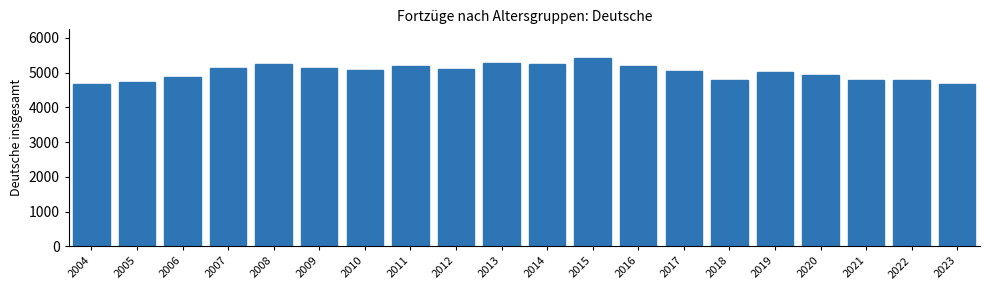

True or false: the data shows 3240 at 2021.

False